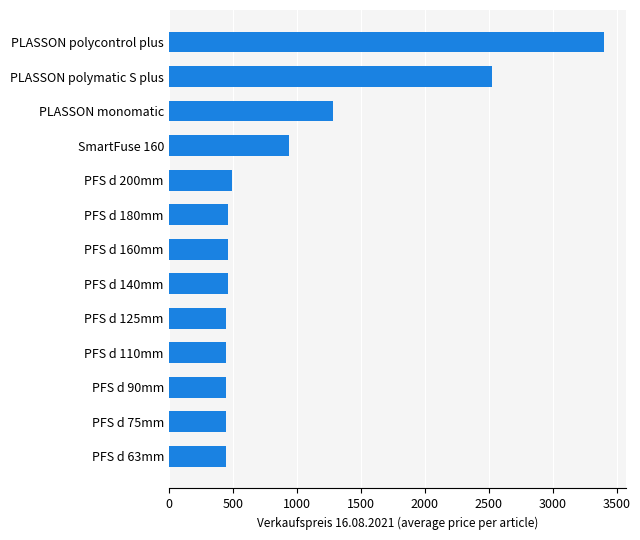

Does the chart contain any negative values?

No